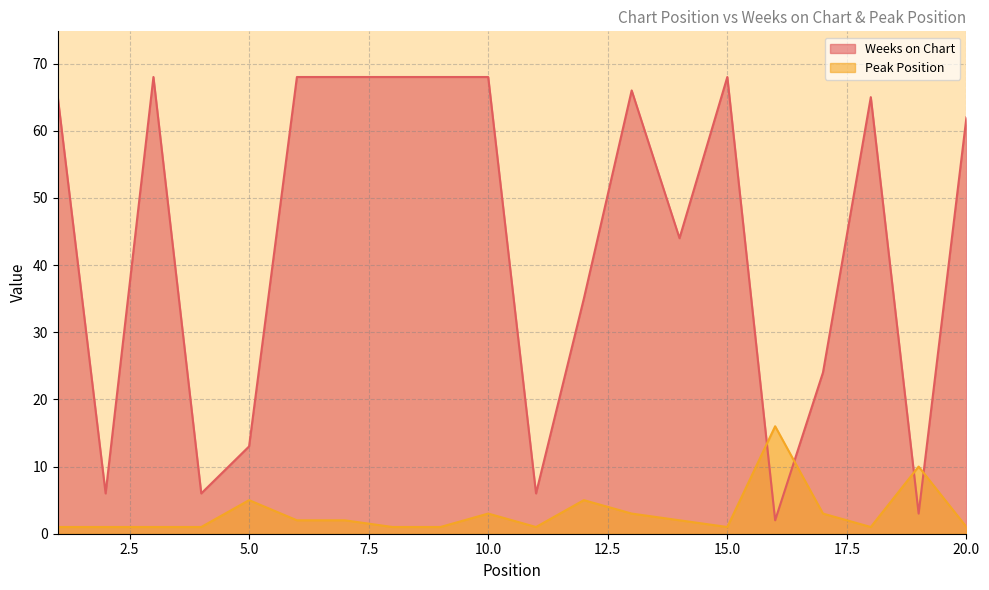

How many data points in Peak Position are less than 2?

10